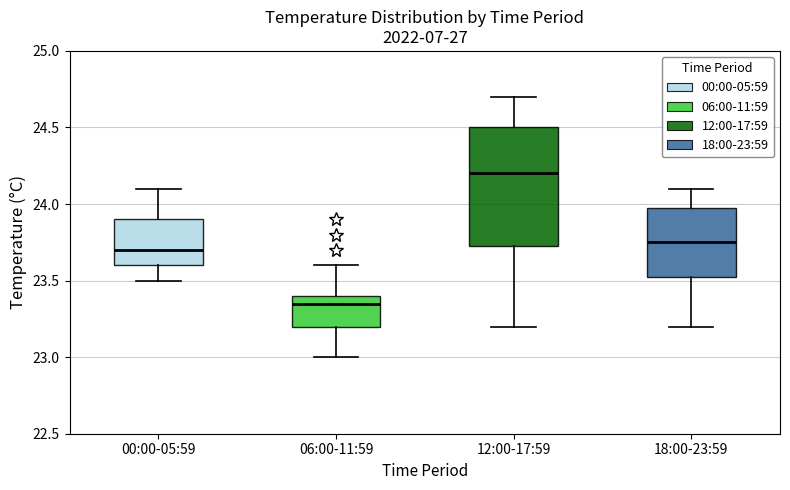

Which box's median line is the highest?

12:00-17:59